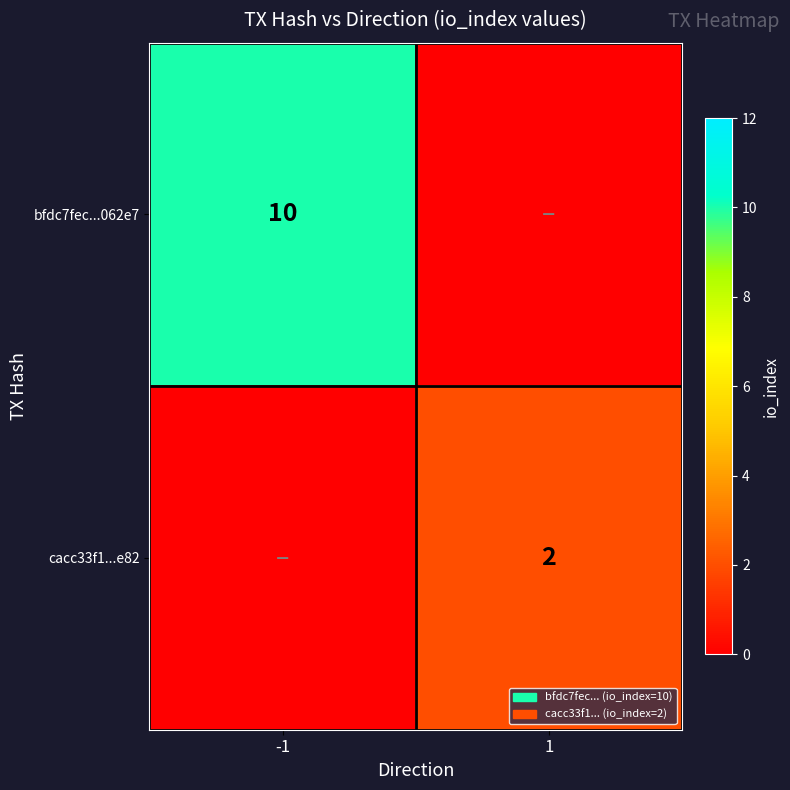

True or false: bfdc7fec...062e7 has a value of 3 at -1.

False